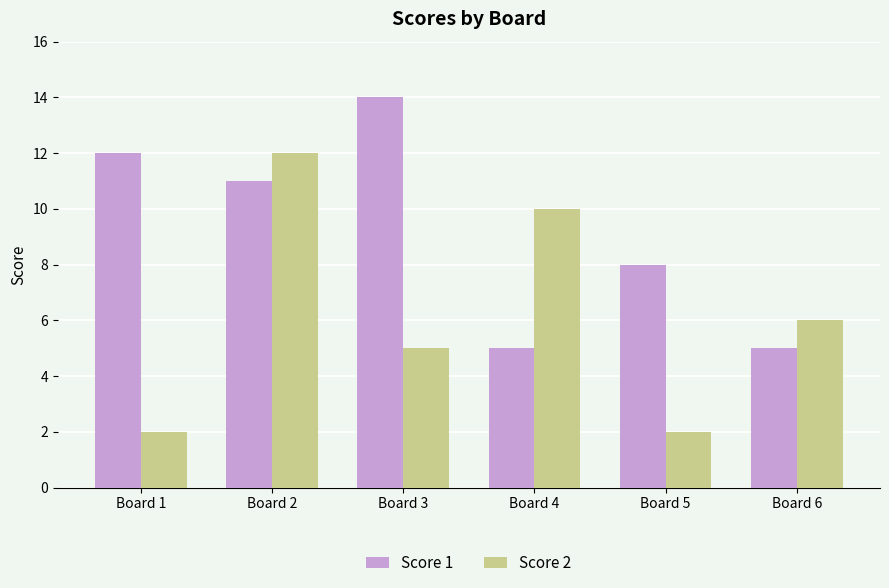

Which series has the widest spread of values?

Score 2